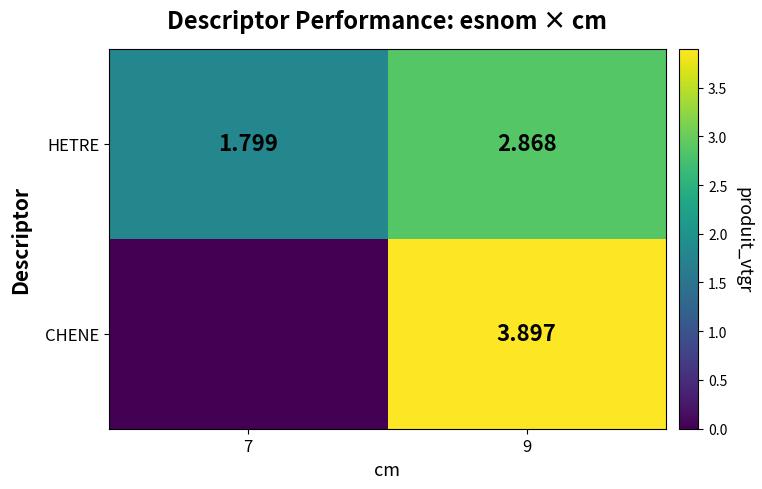

Is the value of HETRE at 7 greater than the value of CHENE at 9?

No